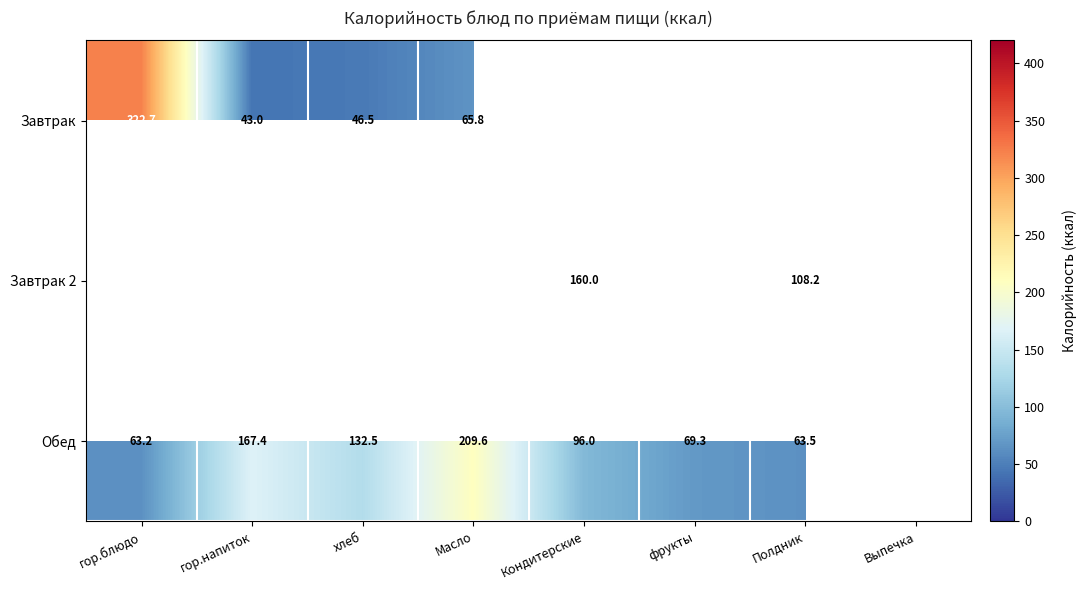

Which has a higher value, Полдник or фрукты?

фрукты